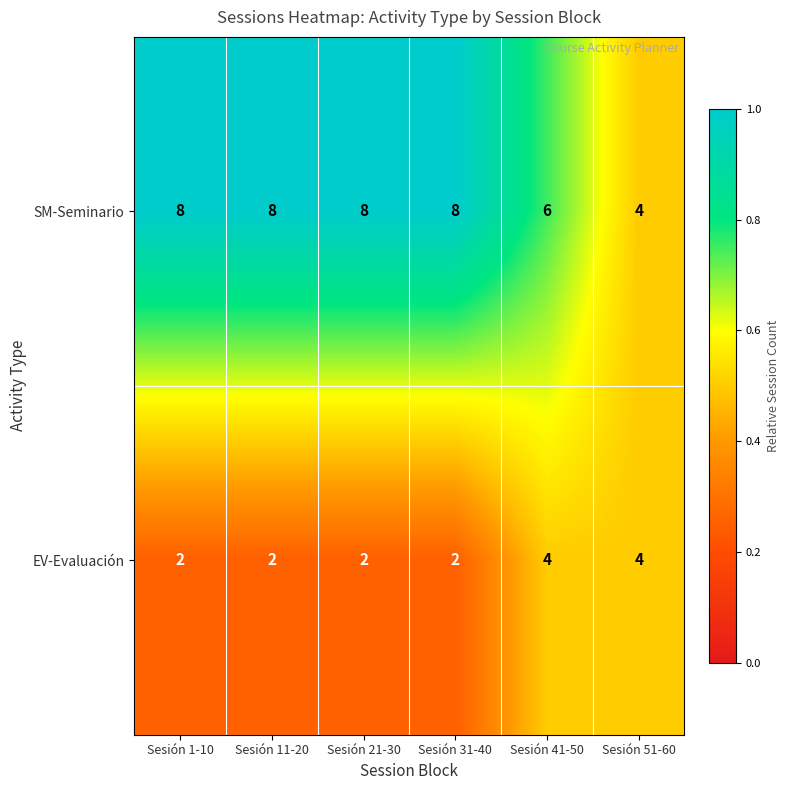

Is the value of EV-Evaluación at Sesión 41-50 greater than the value of SM-Seminario at Sesión 31-40?

No